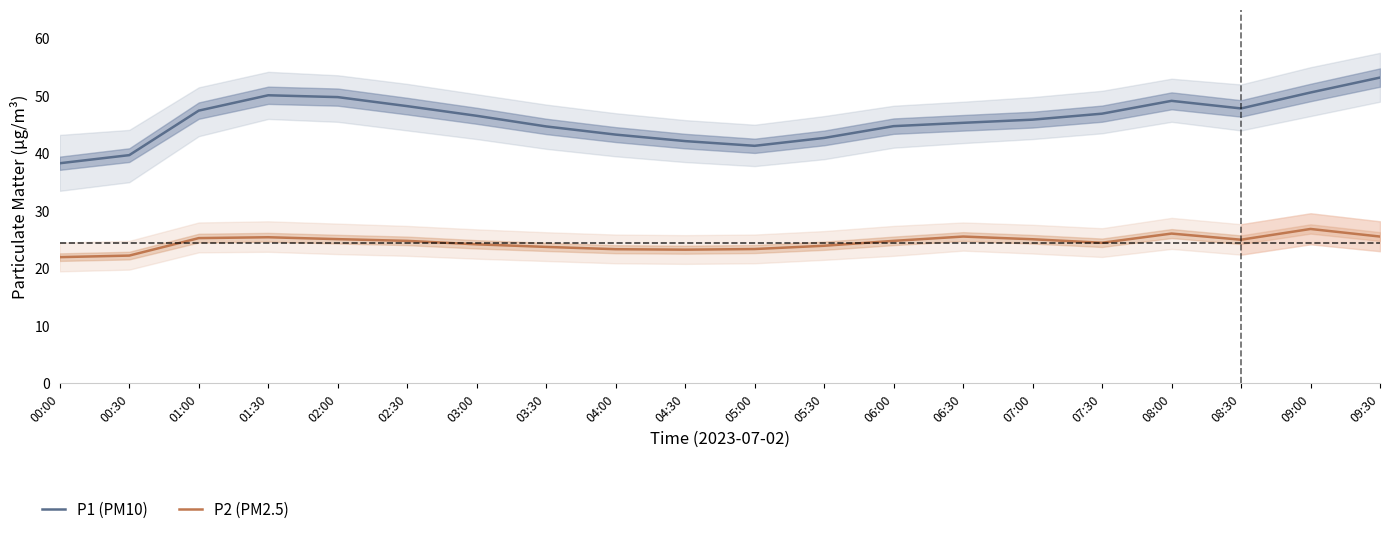

At 09:00, list the series in order from smallest to largest.

P2 (PM2.5), P1 (PM10)